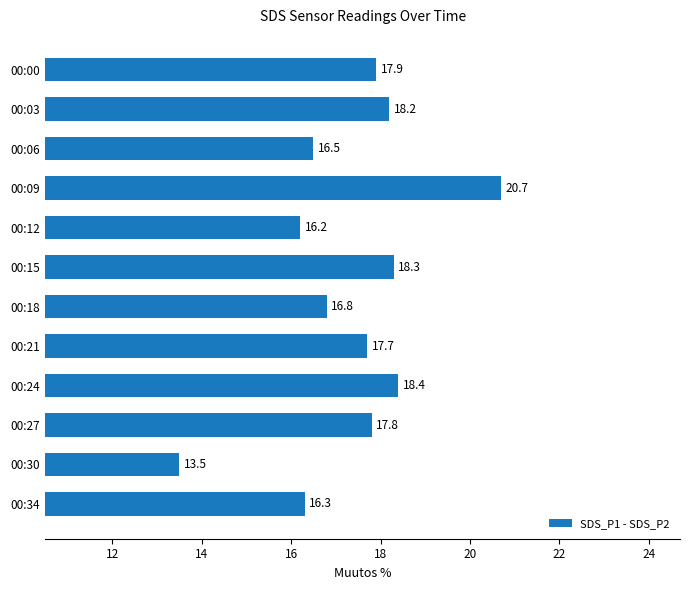

Does the chart contain stacked bars?

No